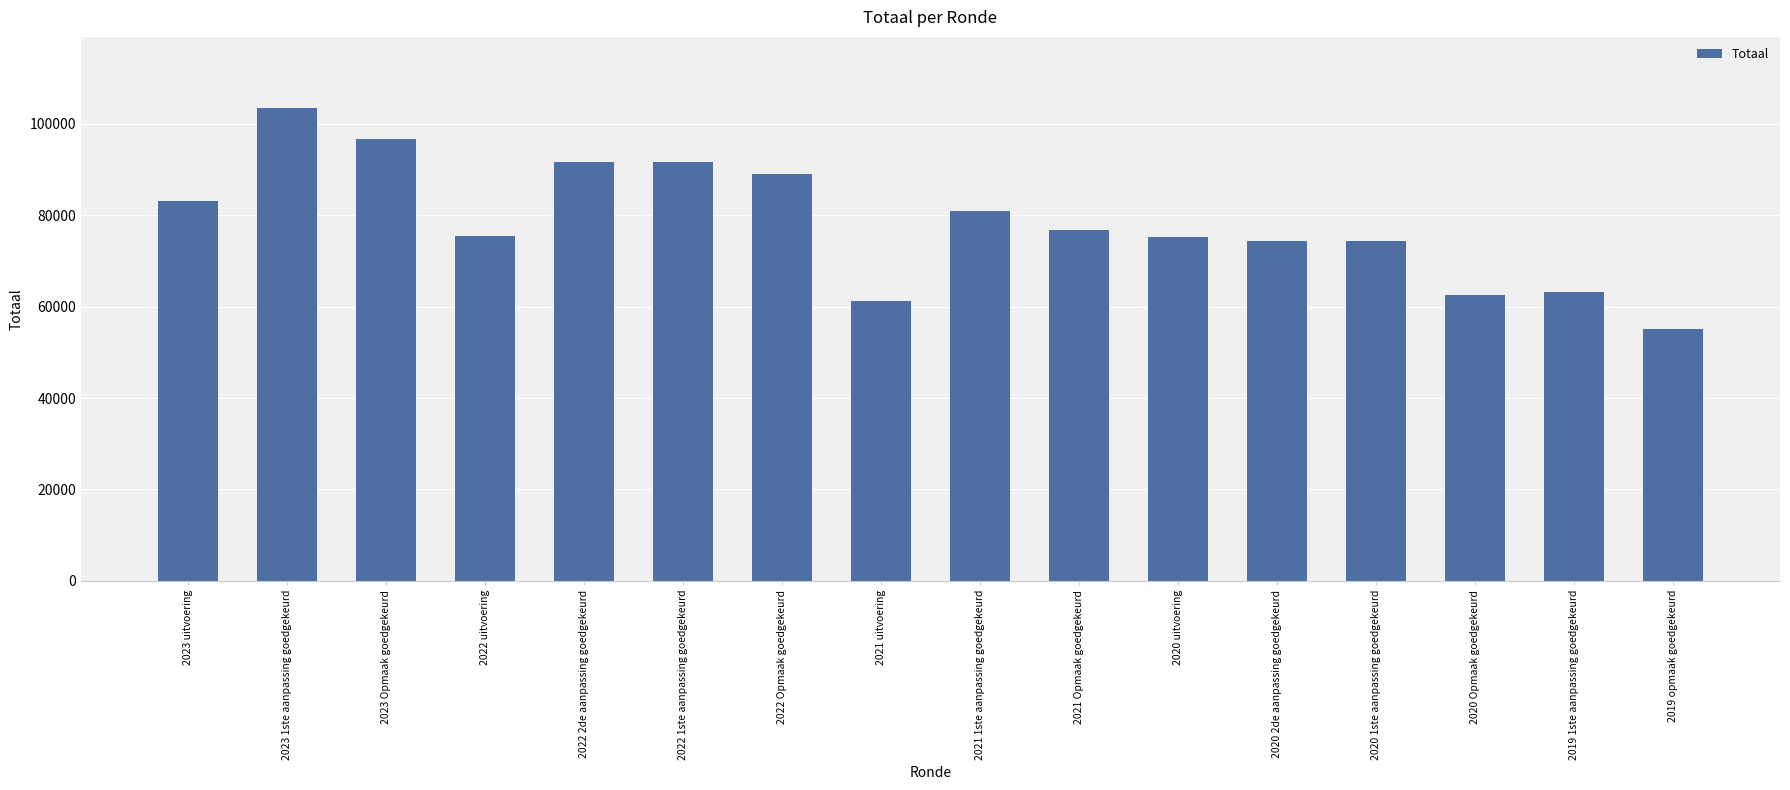

Is it true that the value at 2020 uitvoering is 75240?

True